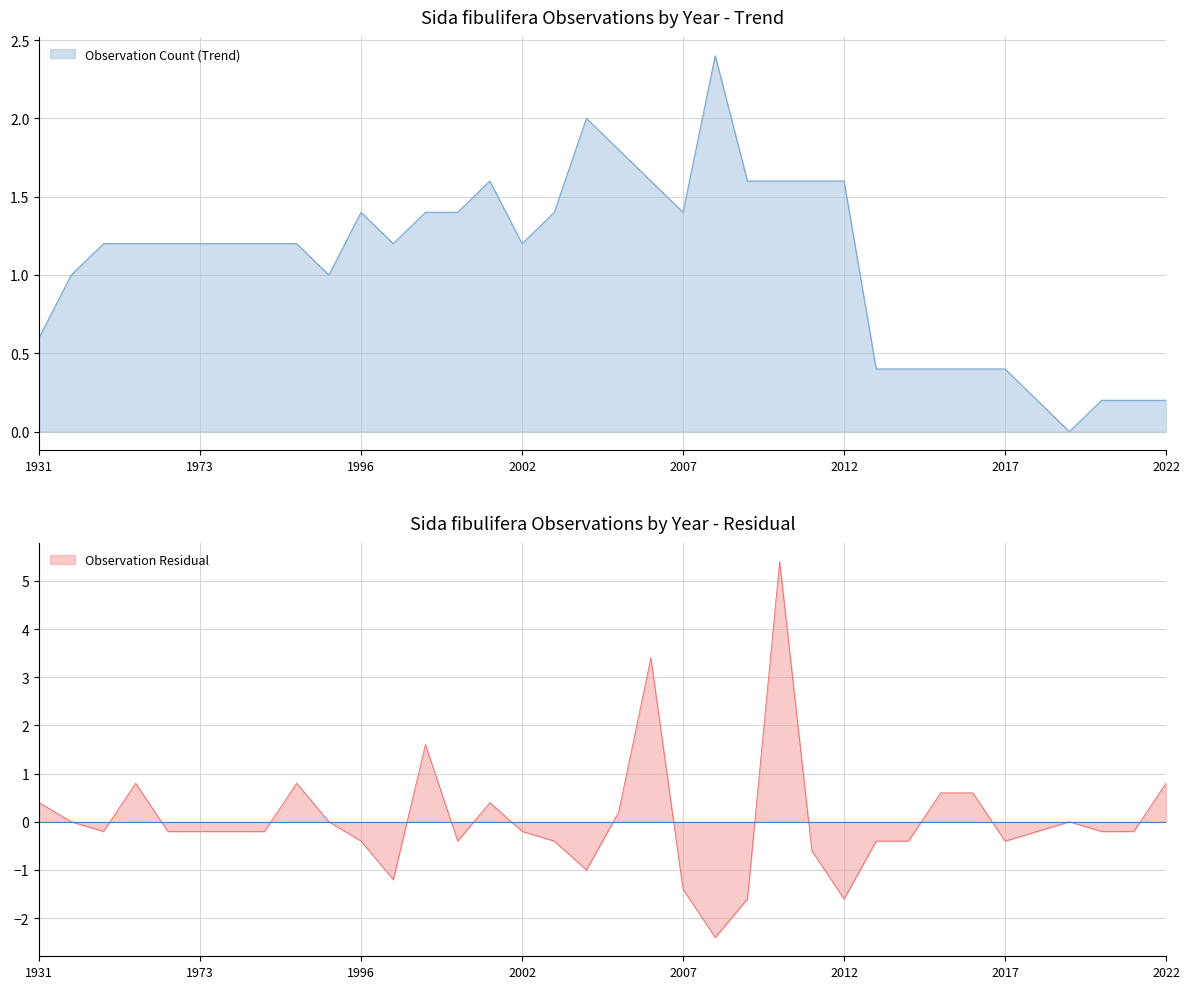

True or false: Observation Residual and Observation Count (Trend) intersect in this chart.

False